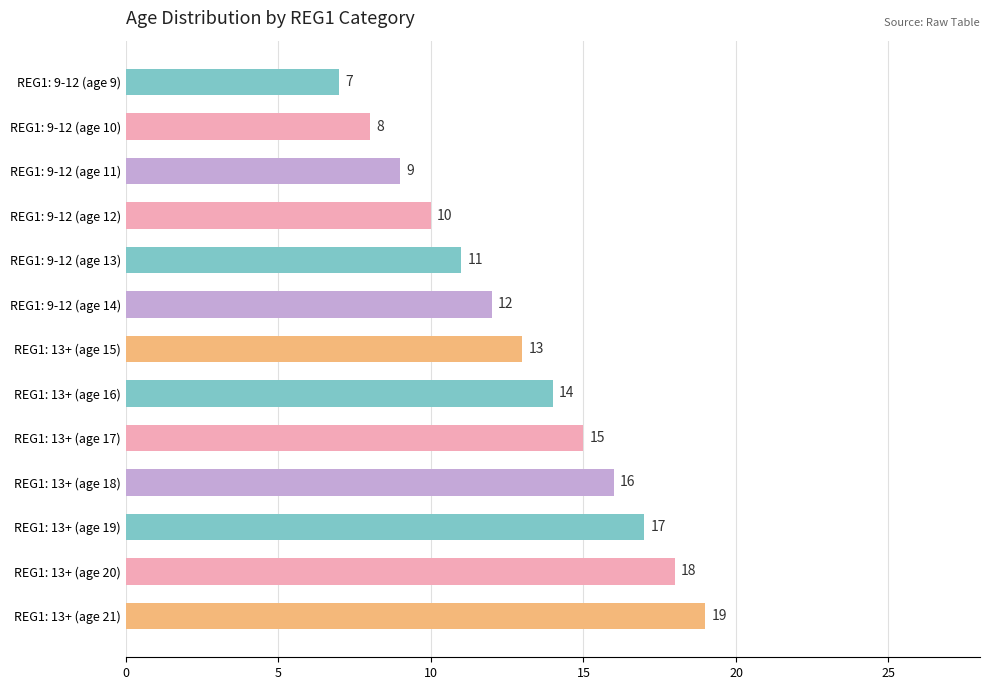

Approximately how many times larger is the value at REG1: 9-12 (age 14) compared to REG1: 9-12 (age 9)?

1.7